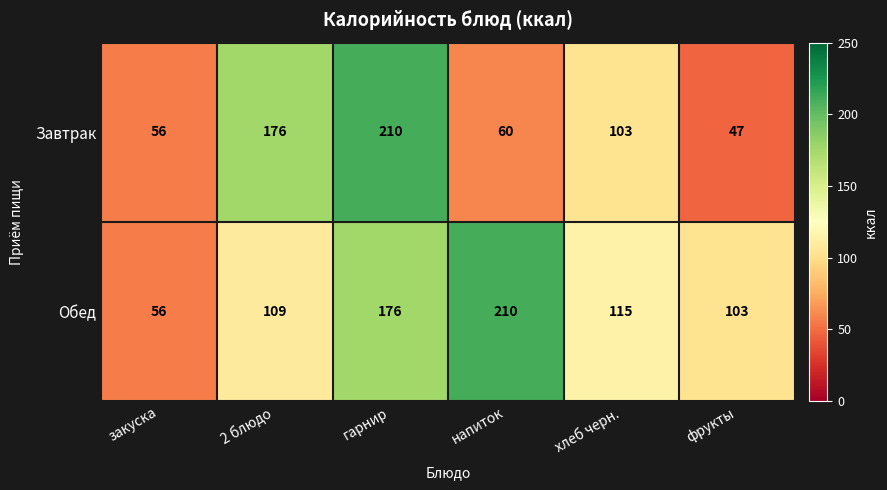

Count the number of data series in this chart.

2